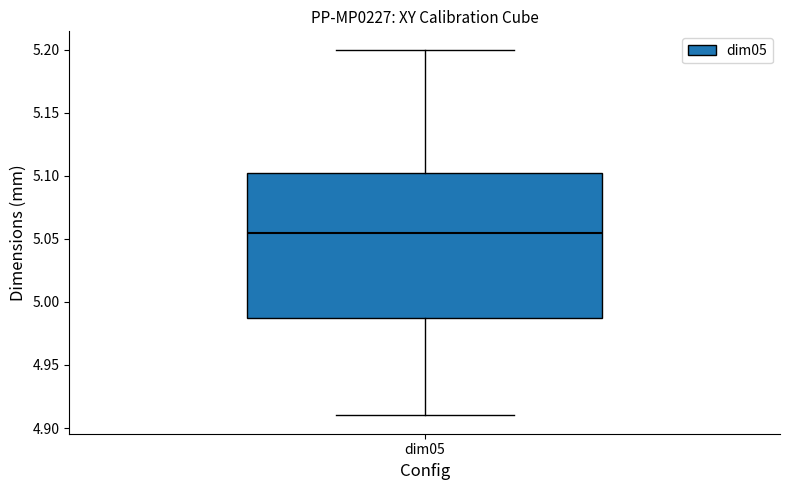

Read this box plot against the y-axis: the position of the median line, the range covered by the box, and the ends of both whiskers. The values are not printed on the chart, so give them approximately, as read against the axis.

median 5.055, box 4.990 to 5.105, whiskers 4.910 to 5.200